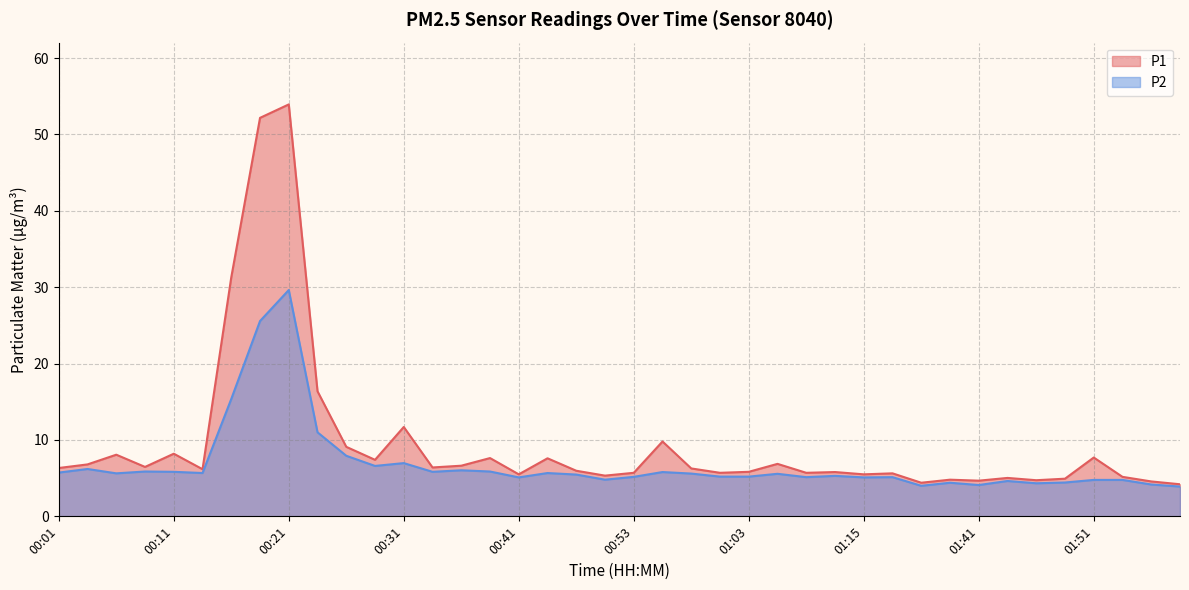

At how many categories does at least one series exceed 29?

3